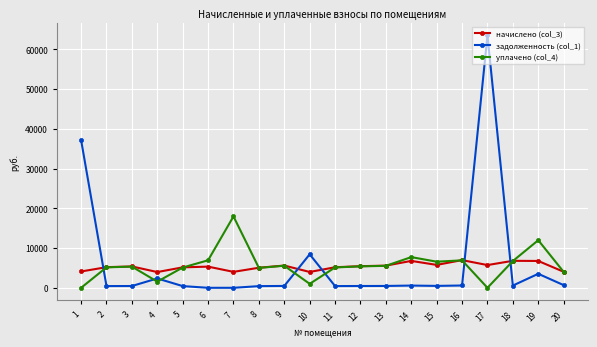

What is the maximum value shown in the chart?

63529.5